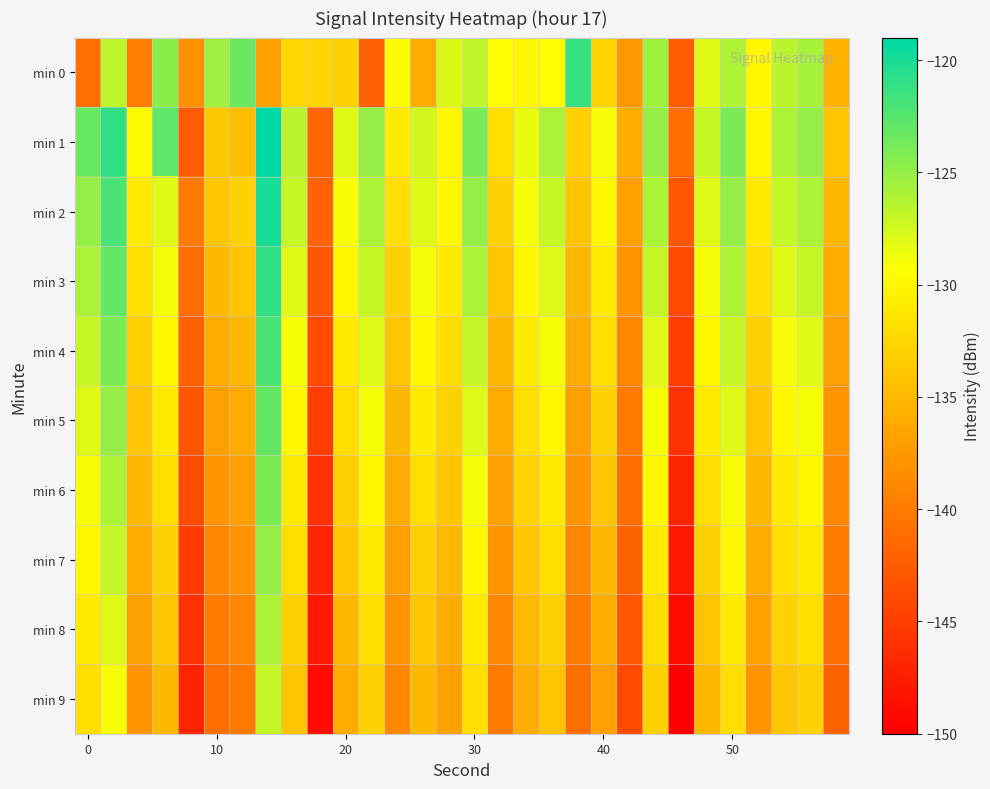

Count the number of data series in this chart.

10